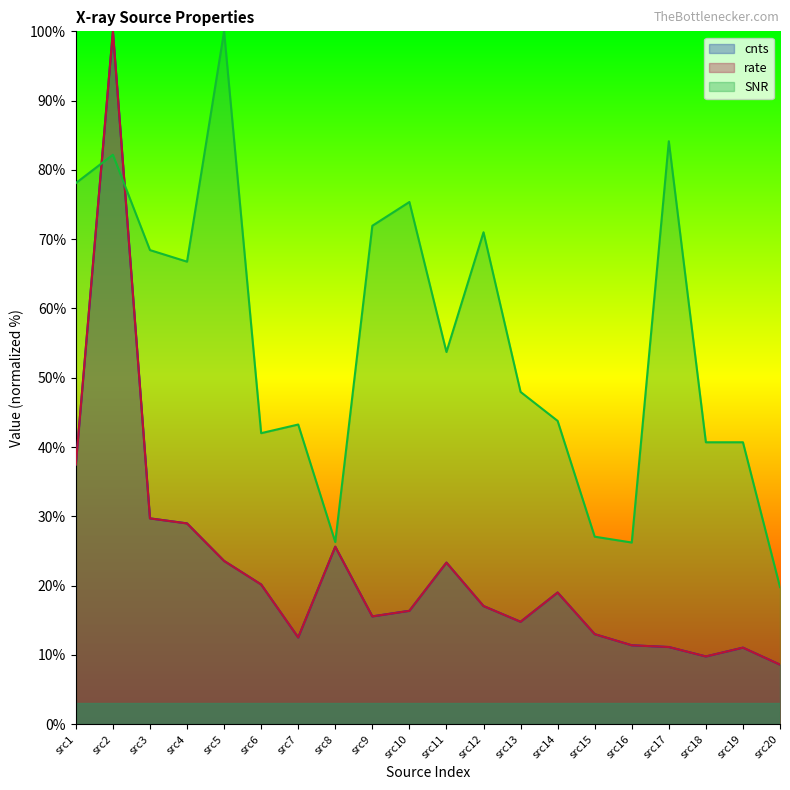

What is the spread (max minus min) of values at src2?

17.8